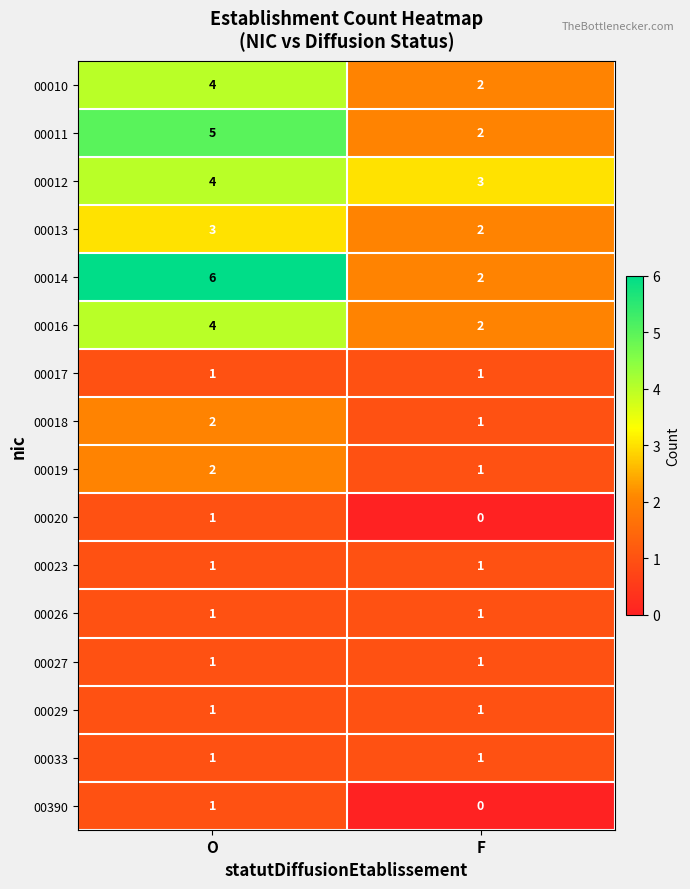

What is the greatest value displayed?

6